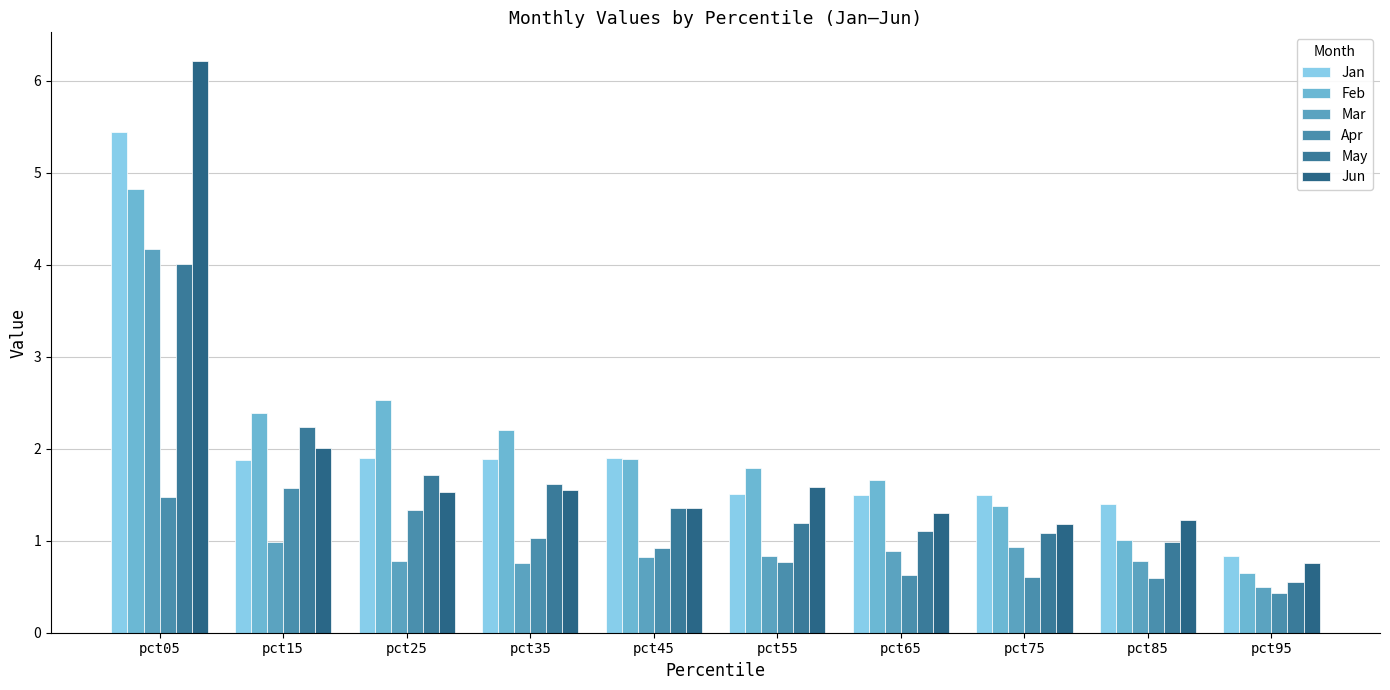

Which category has the highest value in the Jan series?

pct05